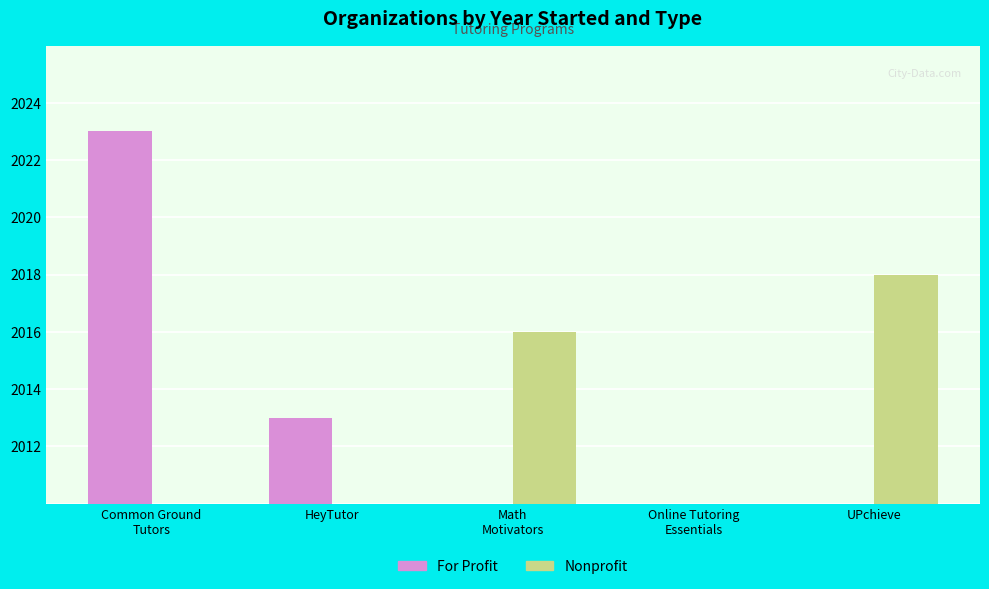

Which series has the largest total across all categories?

For Profit